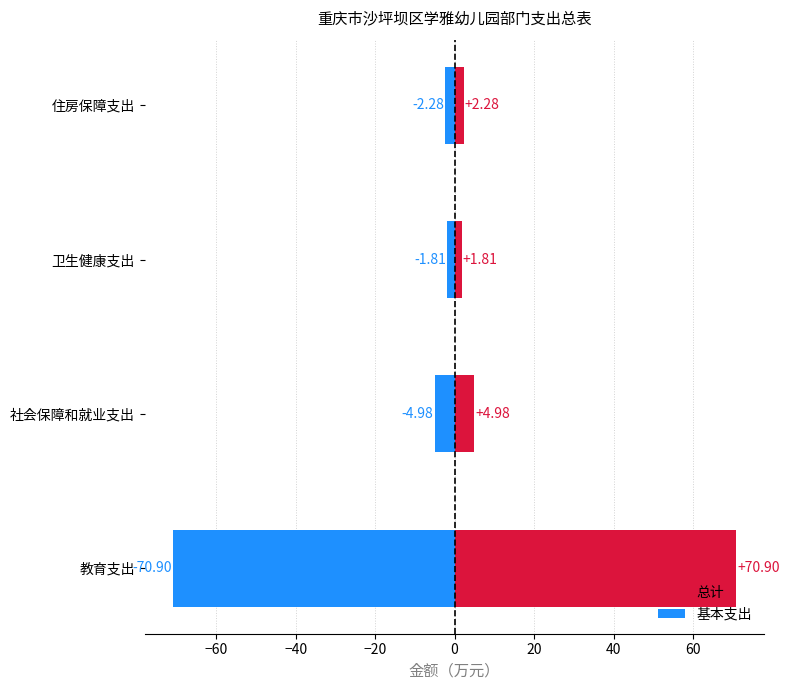

What is the value of the 基本支出 bar at the 1st from the left?

-70.9